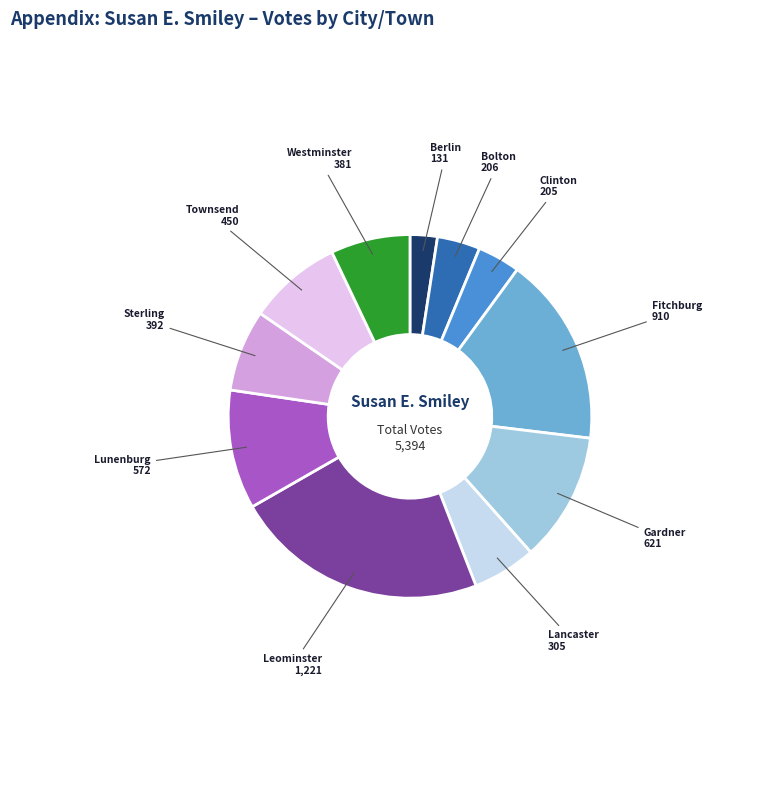

Is there any slice that represents more than half of the pie?

No